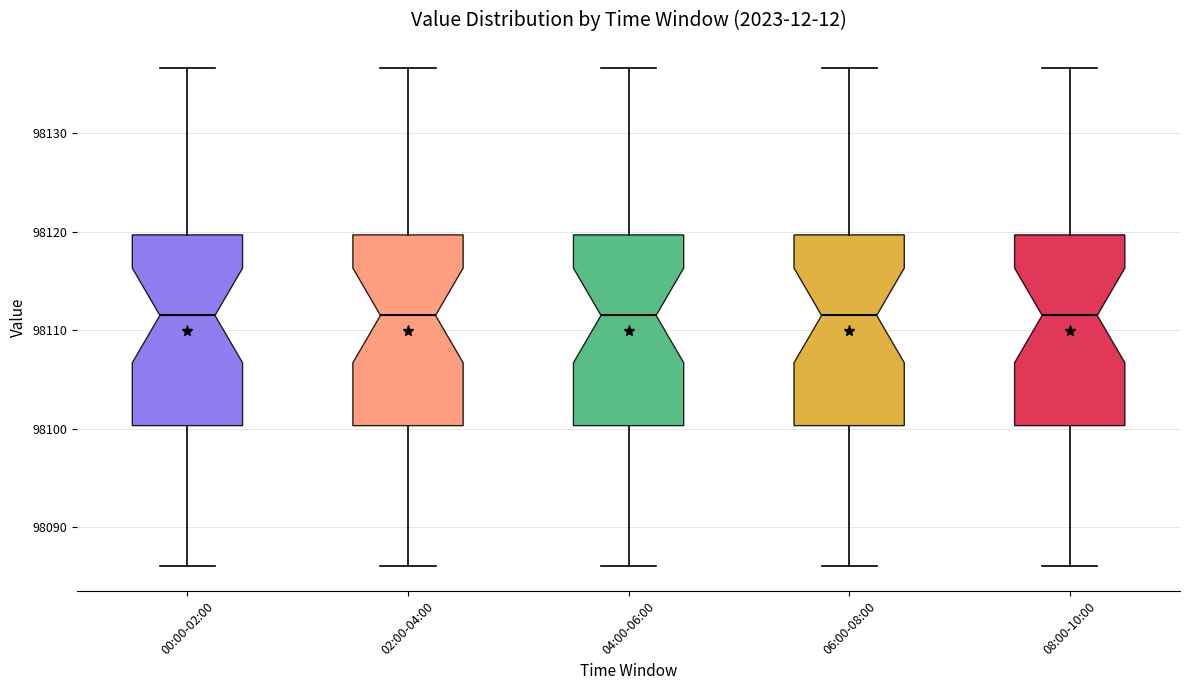

Reading left to right, read every box against the y-axis: the position of its median line, the range the box covers, and the ends of its whiskers. The values are not printed on the chart, so give them approximately, as read against the axis.

00:00-02:00: median 98112, box 98100 to 98120, whiskers 98086 to 98137
02:00-04:00: median 98112, box 98100 to 98120, whiskers 98086 to 98137
04:00-06:00: median 98112, box 98100 to 98120, whiskers 98086 to 98137
06:00-08:00: median 98112, box 98100 to 98120, whiskers 98086 to 98137
08:00-10:00: median 98112, box 98100 to 98120, whiskers 98086 to 98137